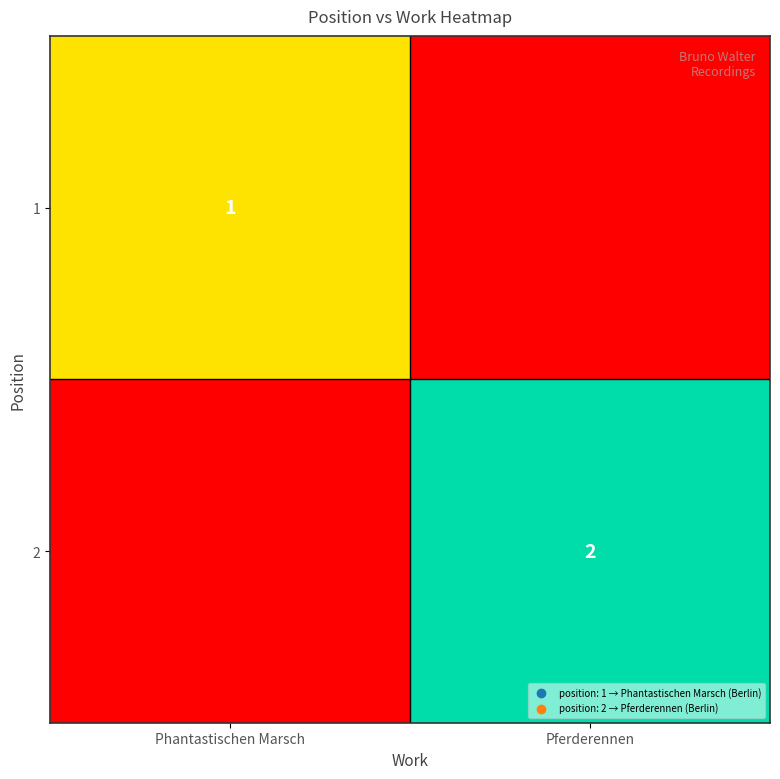

Is it true that 2 equals 1 at Pferderennen?

False